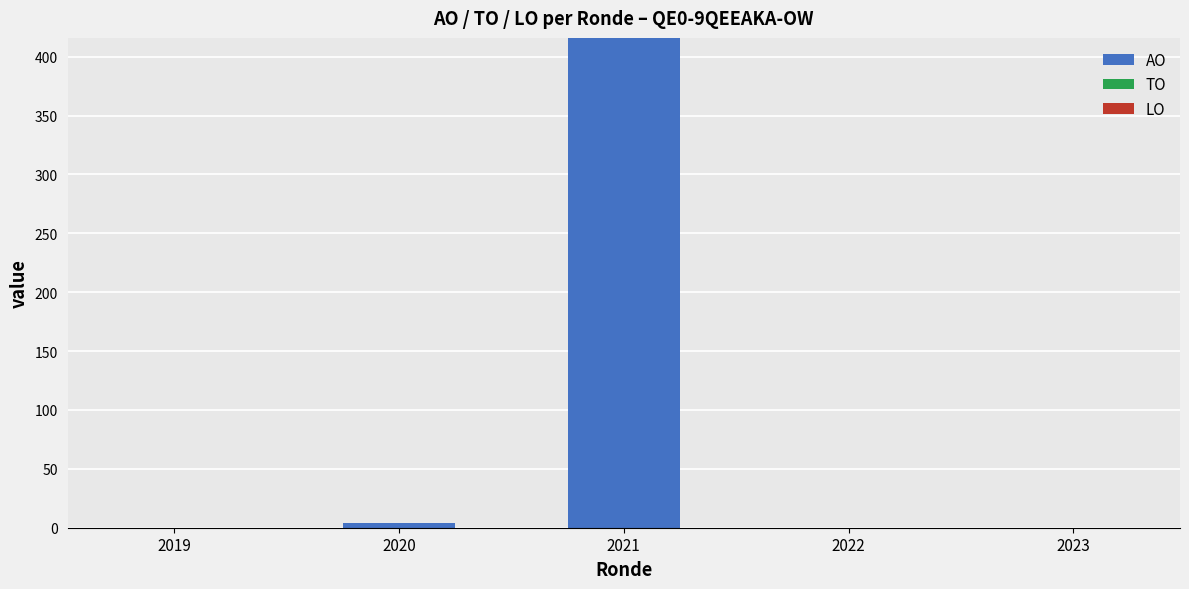

Is it true that the value at 2021 is 692?

False